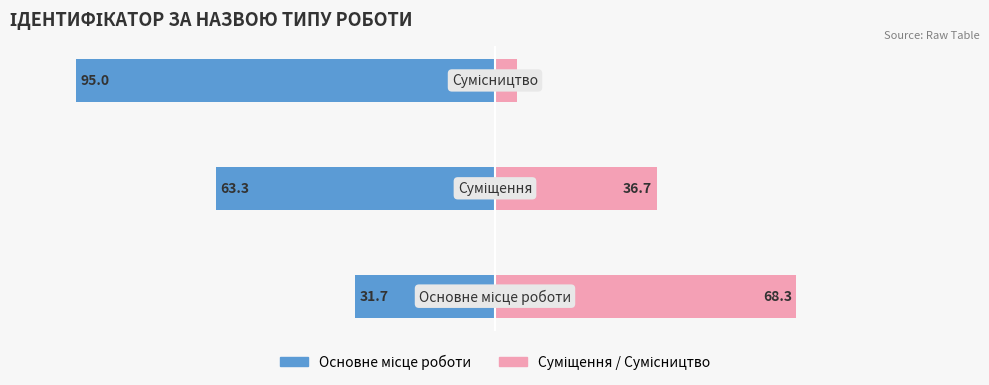

Reading right to left, list all the values displayed in this chart.

Ідентифікатор (зліва): -95.0	-63.3	-31.7
Ідентифікатор (справа): 5.0	36.7	68.3